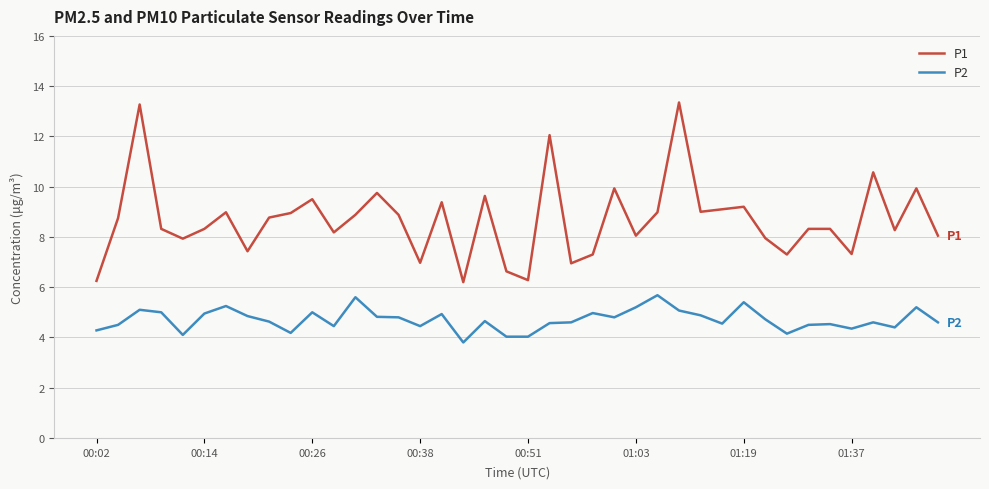

What is the smallest value displayed?

3.8